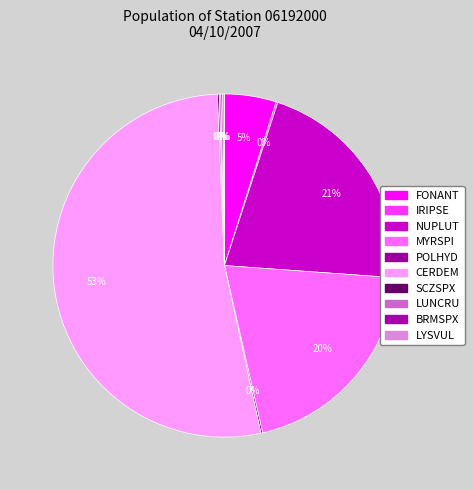

To the nearest percent, what is the difference between the largest and smallest slice percentages?

53%